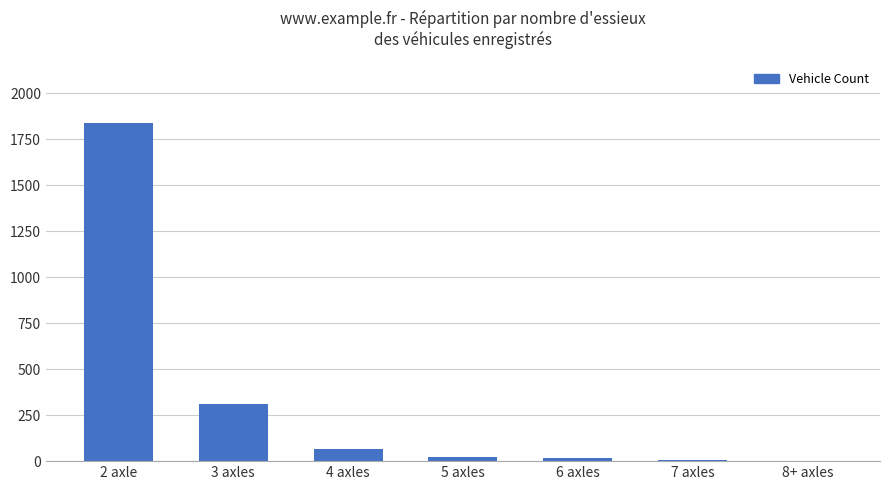

At which category does the chart reach its peak across all series?

2 axle